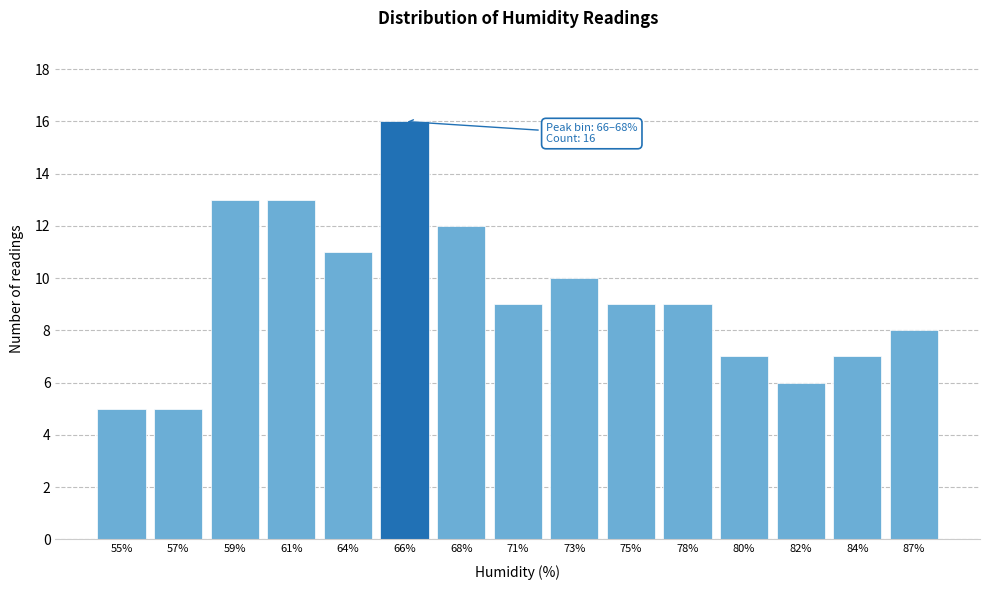

Reading left to right, list all the values displayed in this chart.

55%=5	57%=5	59%=13	61%=13	64%=11	66%=16	68%=12	71%=9	73%=10	75%=9	78%=9	80%=7	82%=6	84%=7	87%=8